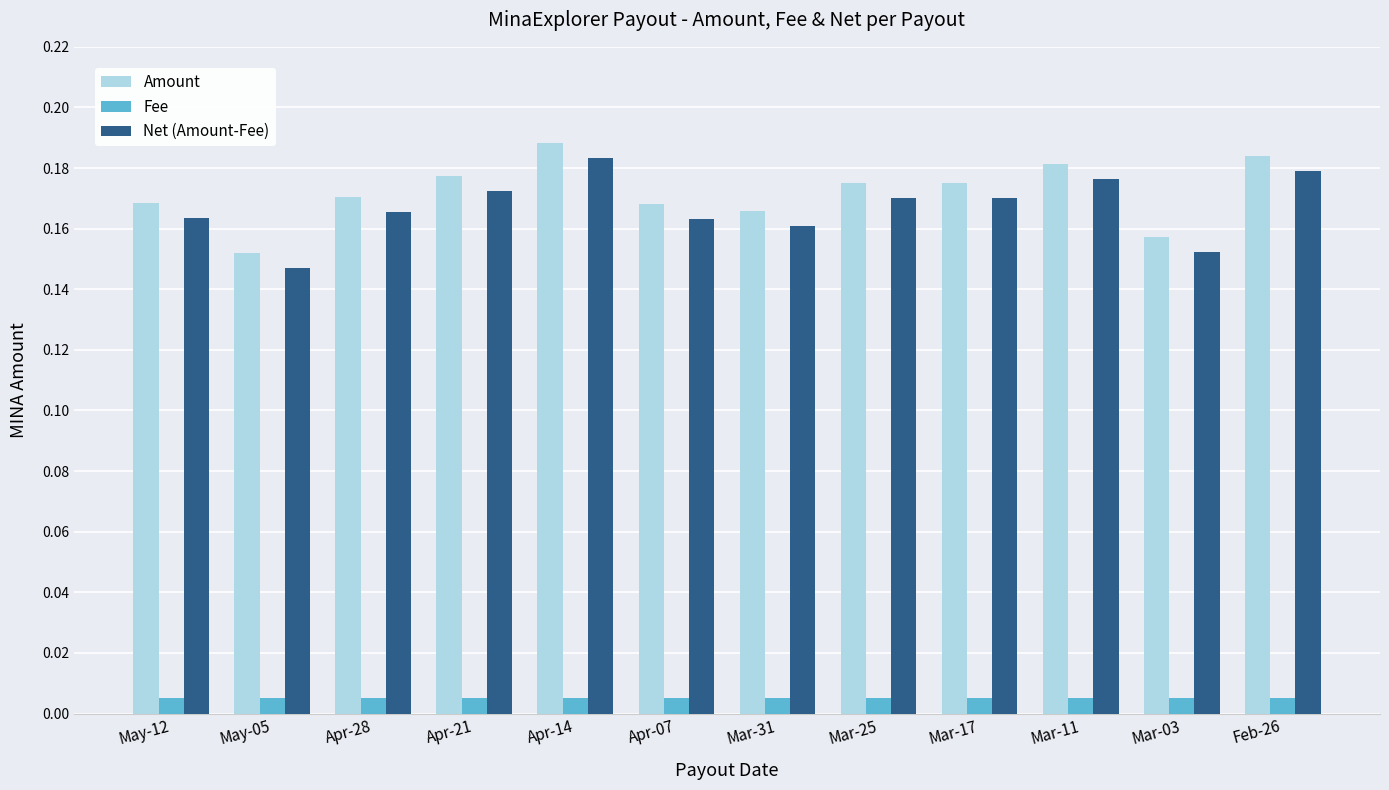

At how many categories does at least one series exceed 0?

12